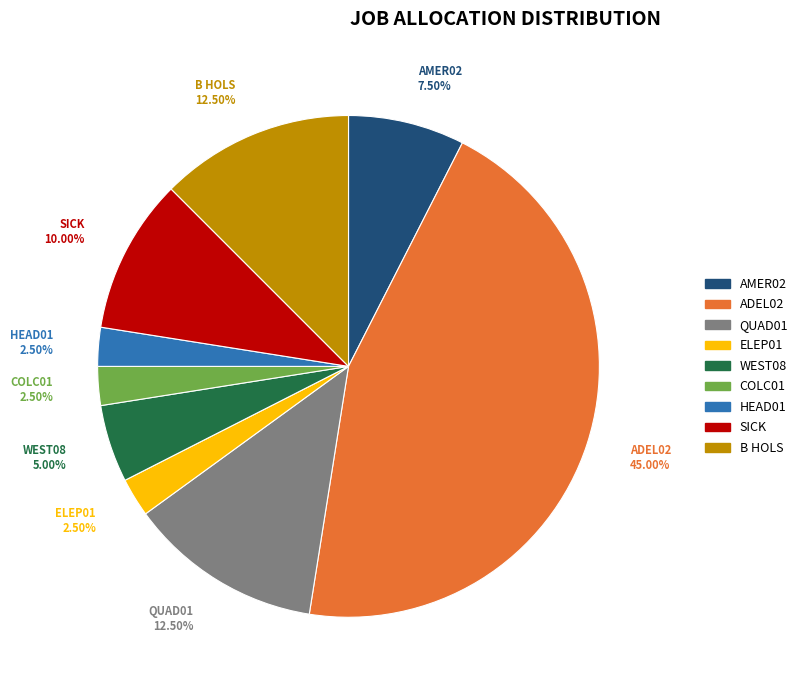

To the nearest percent, what is the average slice percentage?

11%